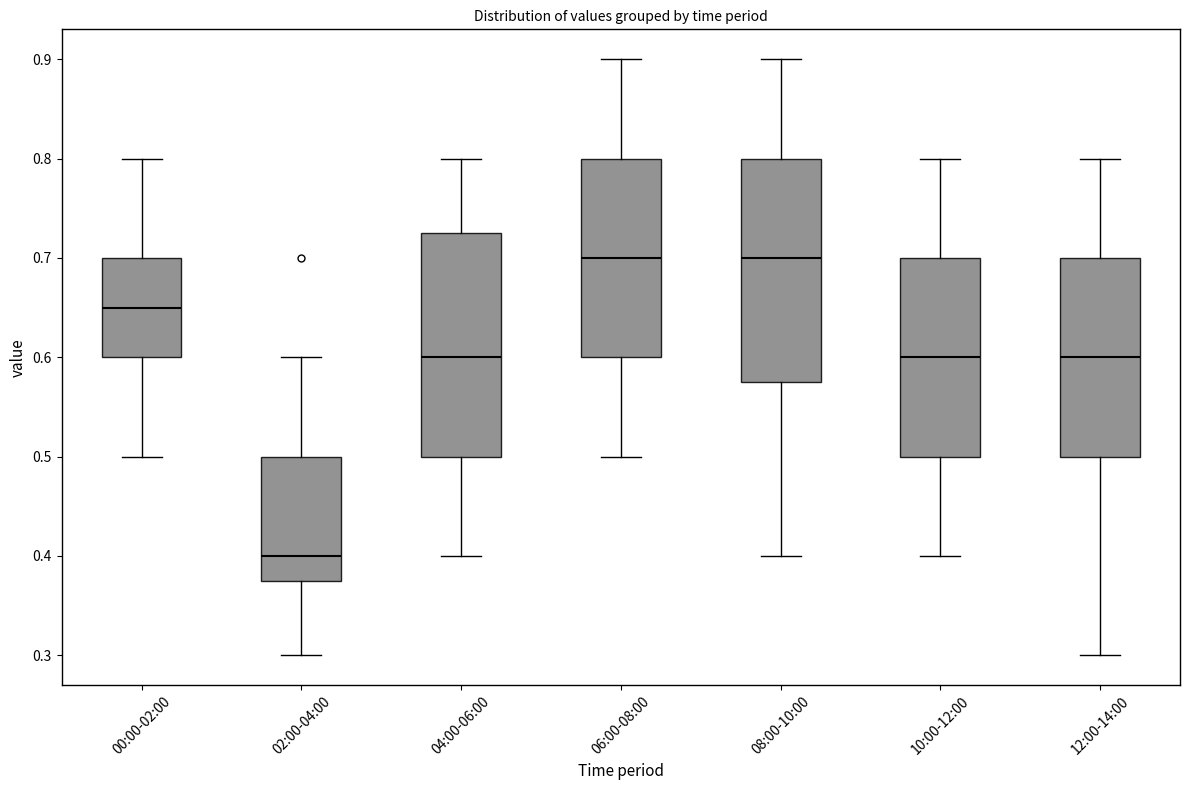

Reading left to right, read every box against the y-axis: the position of its median line, the range the box covers, and the ends of its whiskers. The values are not printed on the chart, so give them approximately, as read against the axis.

00:00-02:00: median 0.65, box 0.60 to 0.70, whiskers 0.50 to 0.80
02:00-04:00: median 0.40, box 0.38 to 0.50, whiskers 0.30 to 0.60
04:00-06:00: median 0.60, box 0.50 to 0.73, whiskers 0.40 to 0.80
06:00-08:00: median 0.70, box 0.60 to 0.80, whiskers 0.50 to 0.90
08:00-10:00: median 0.70, box 0.58 to 0.80, whiskers 0.40 to 0.90
10:00-12:00: median 0.60, box 0.50 to 0.70, whiskers 0.40 to 0.80
12:00-14:00: median 0.60, box 0.50 to 0.70, whiskers 0.30 to 0.80